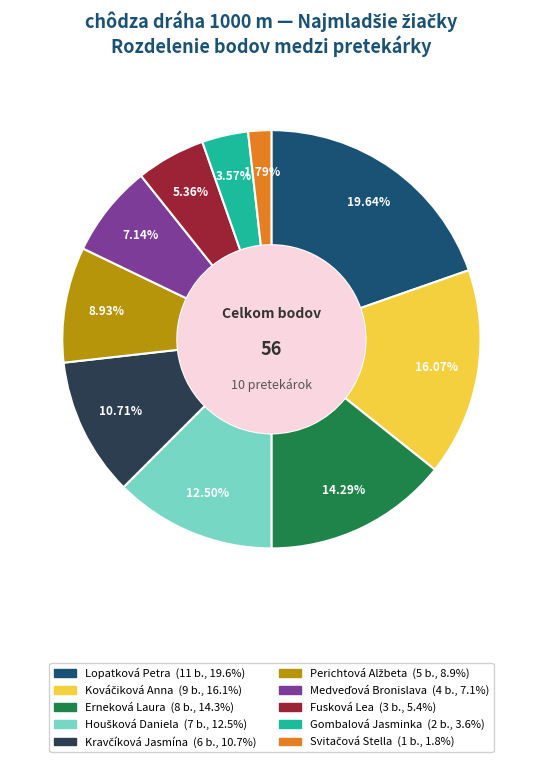

How many segments does this pie chart have?

10